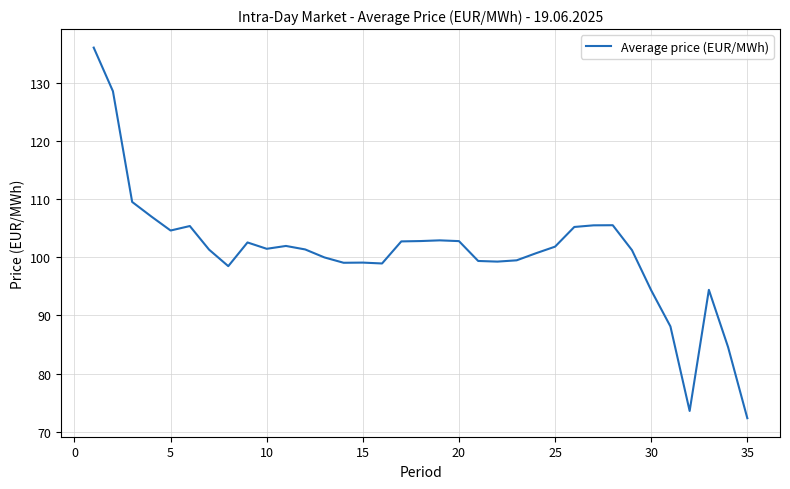

What is the greatest value displayed?

136.0